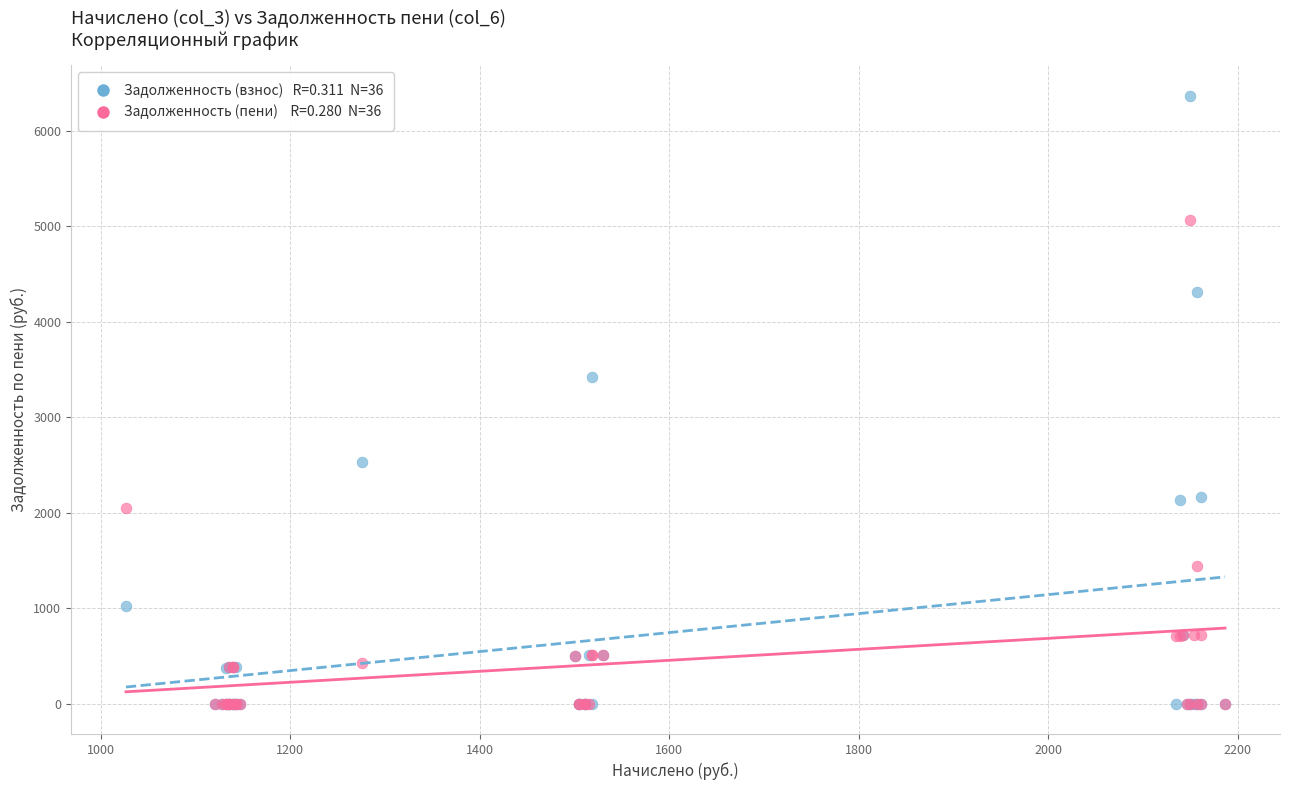

Across all series, what Y value is closest to 3185?

3427.4